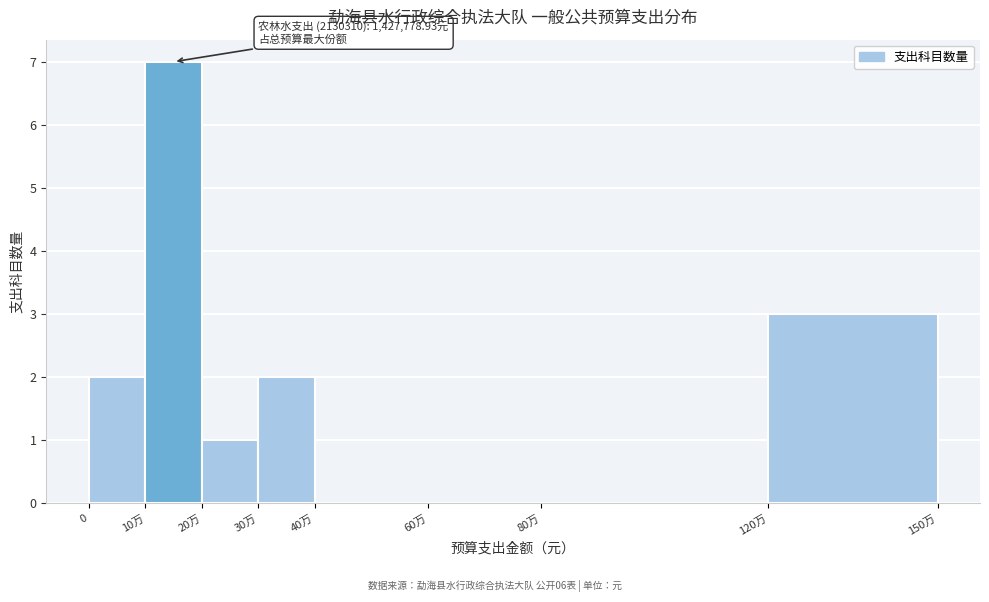

Reading left to right, extract all data points from this chart.

0=2	10万=7	20万=1	30万=2	40万=0	60万=0	80万=0	120万=3